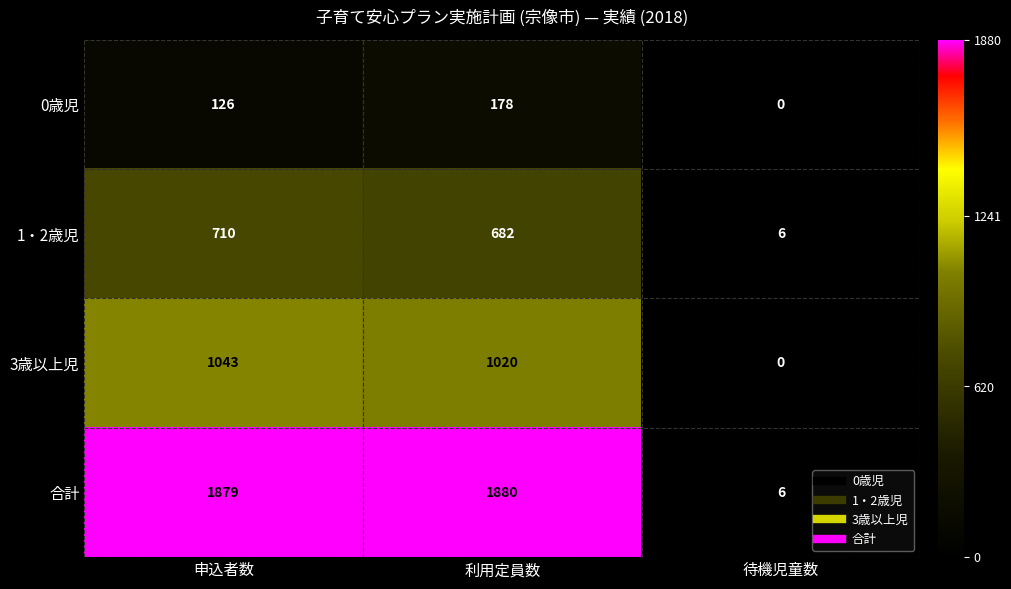

Rank the series by their average value, from lowest to highest.

0歳児, 1・2歳児, 3歳以上児, 合計